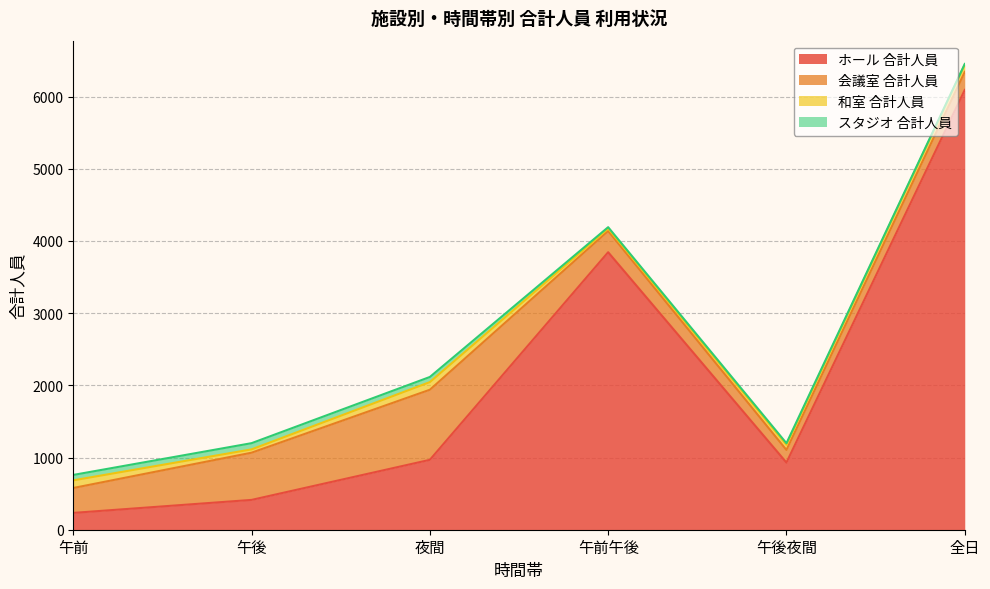

How many lines are shown in the chart?

4